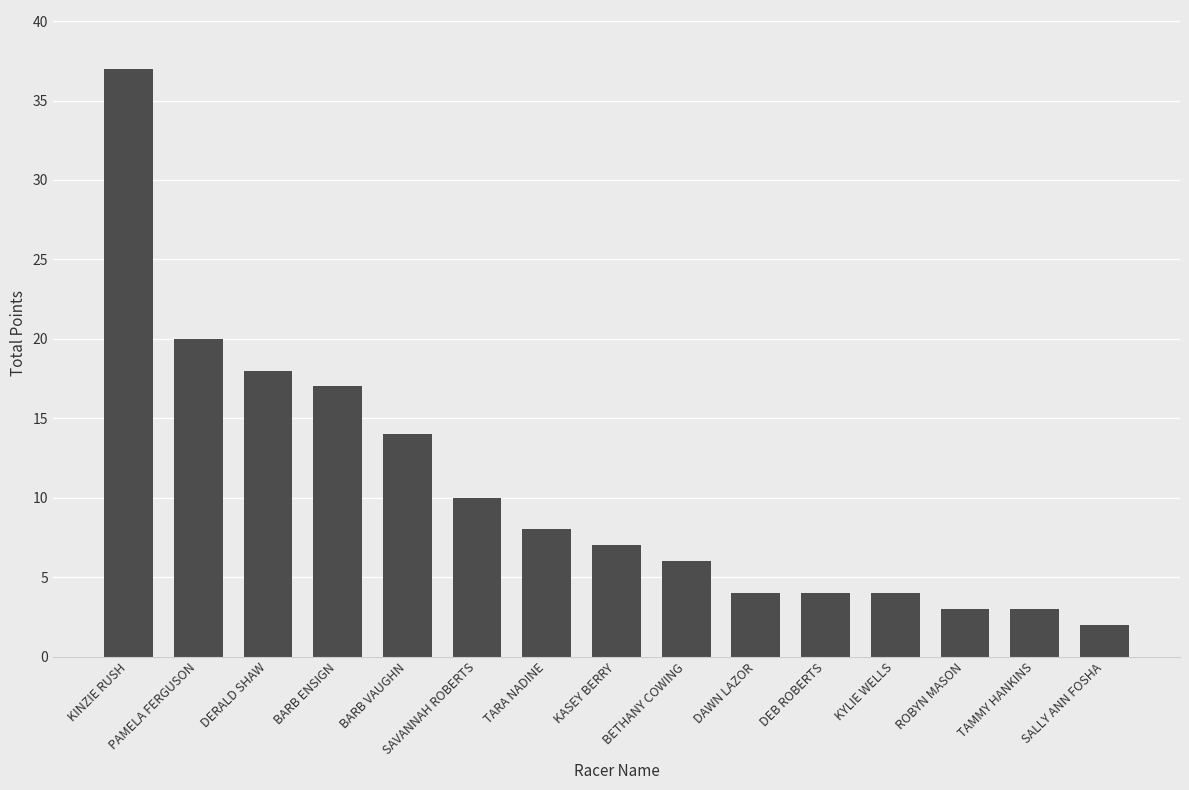

Reading left to right, what are all the values shown in this chart?

37	20	18	17	14	10	8	7	6	4	4	4	3	3	2